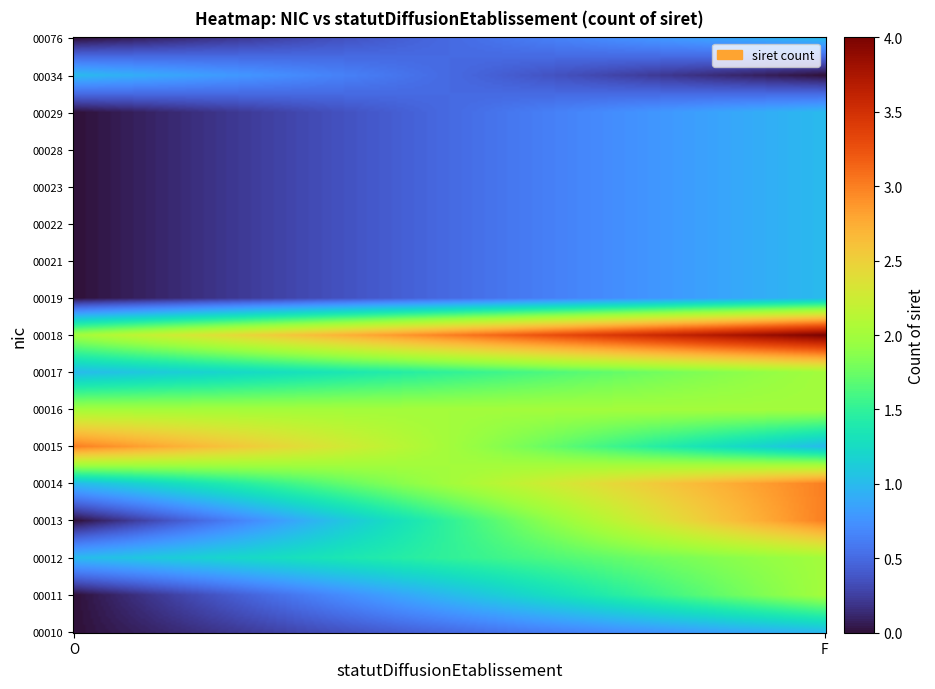

Which series has the widest spread of values?

00013